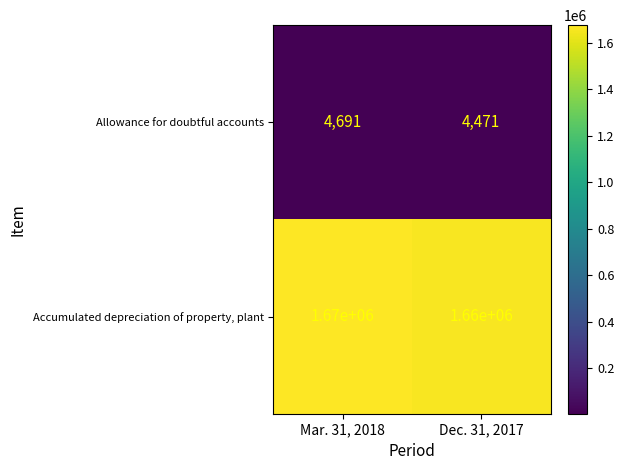

What is the minimum value shown in the chart?

4471